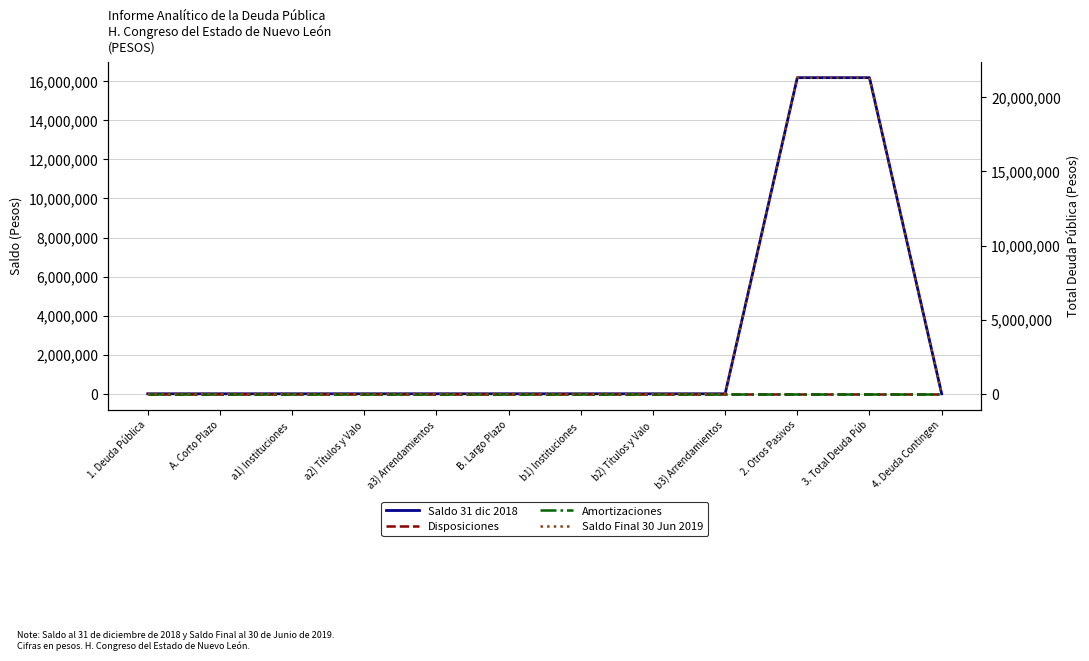

Which has a higher value, b1) Instituciones  or B. Largo Plazo?

b1) Instituciones 